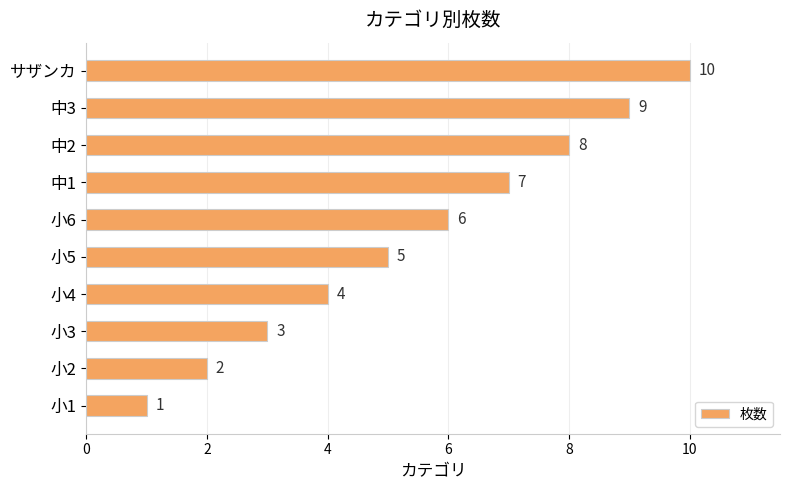

Count the values in the range 3 to 8.

6